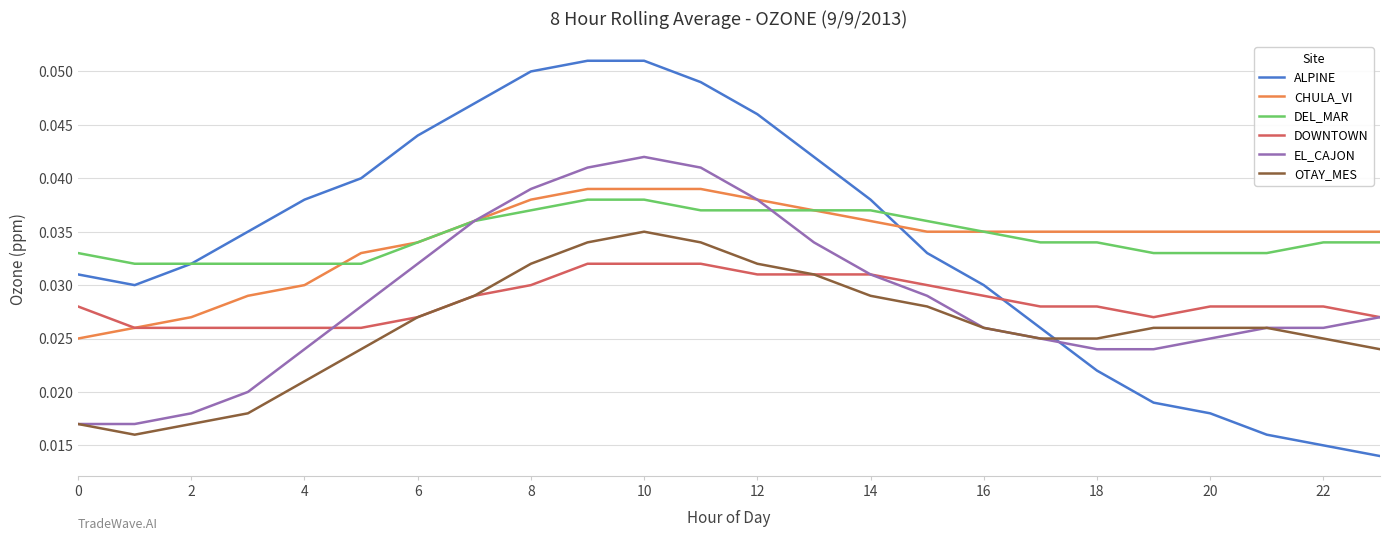

True or false: CHULA_VI and OTAY_MES intersect in this chart.

False